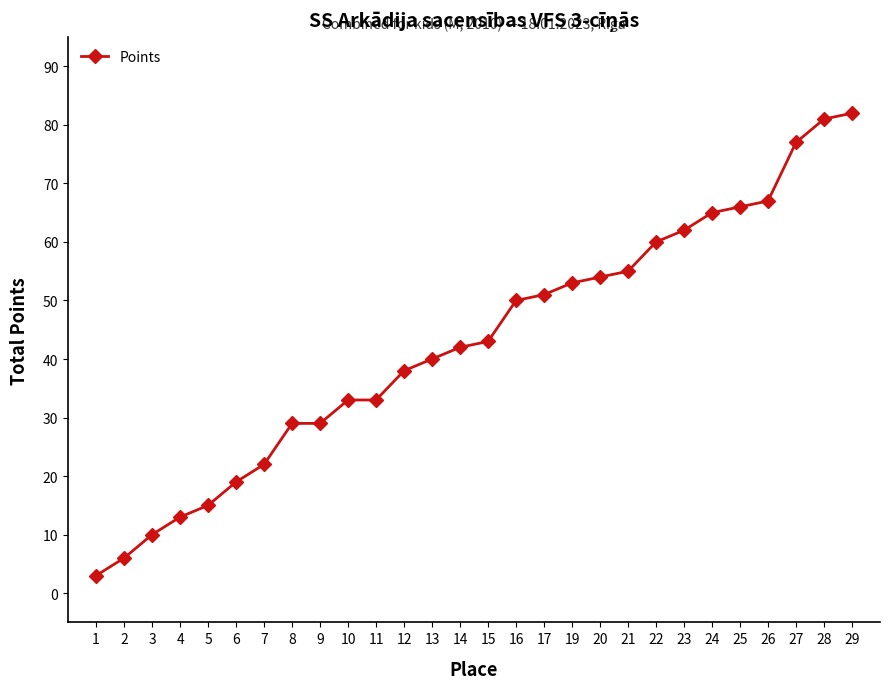

What is the value of the 24th point from the left?

66